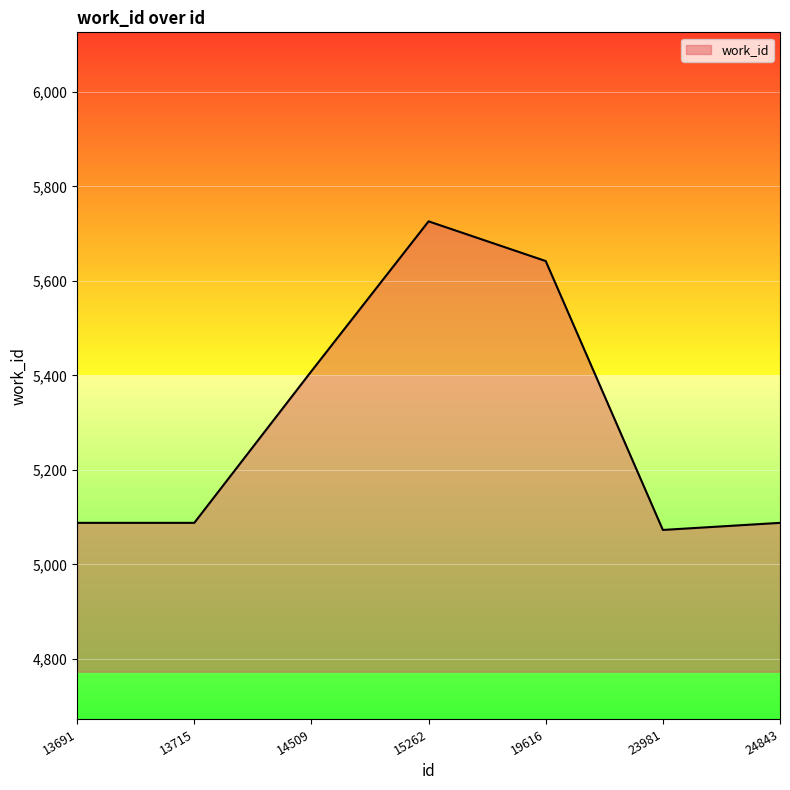

At which category does the data reach its first local peak?

15262